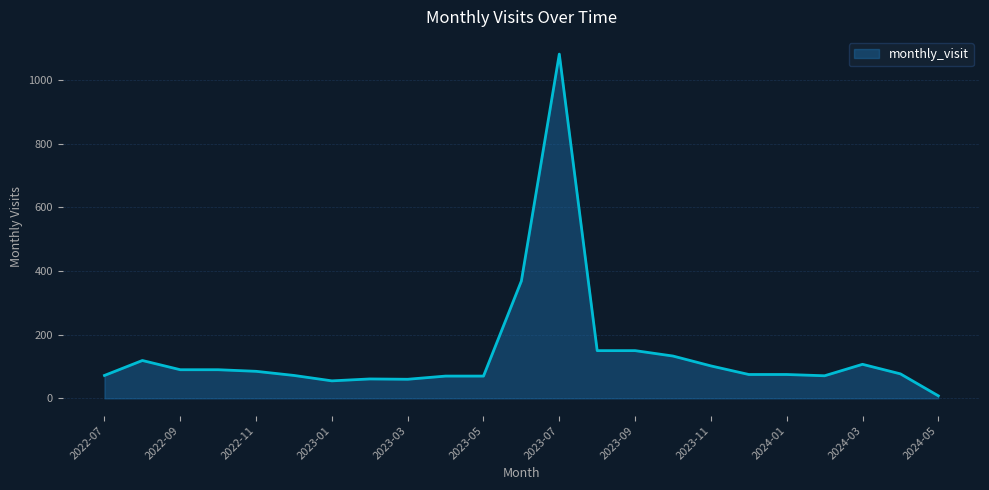

What is the difference between the maximum and minimum values?

1074